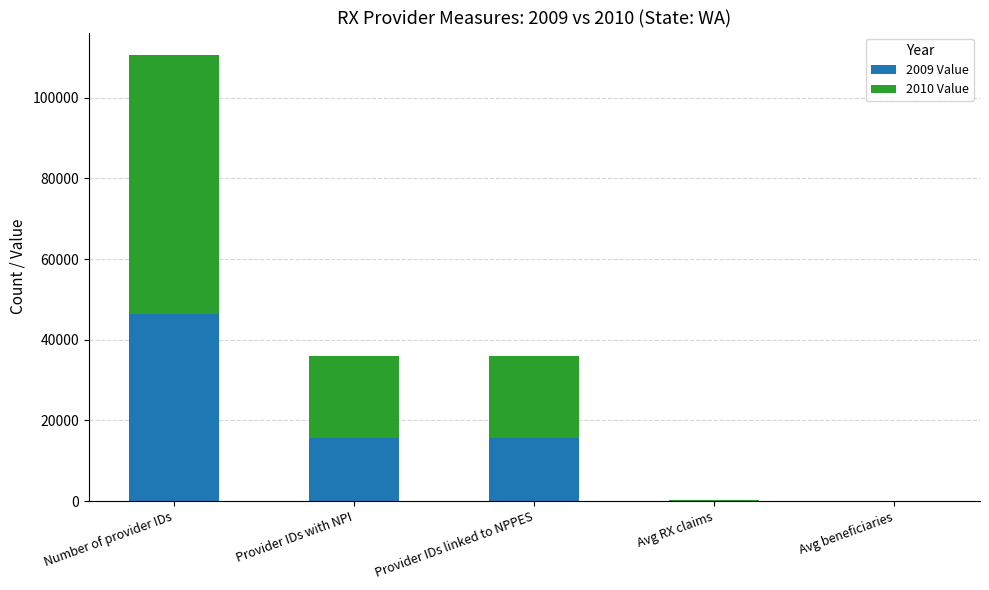

At which category is the sum across all series the highest?

Number of provider IDs